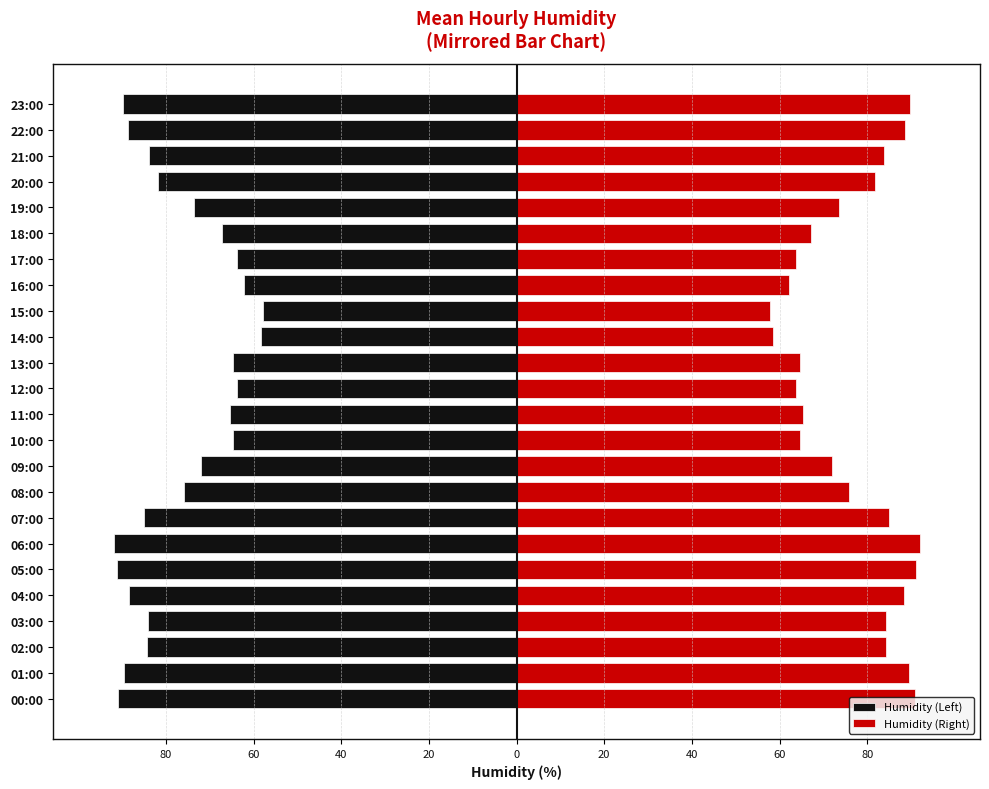

True or false: Humidity (Left) has a value of -116.6 at 02:00.

False